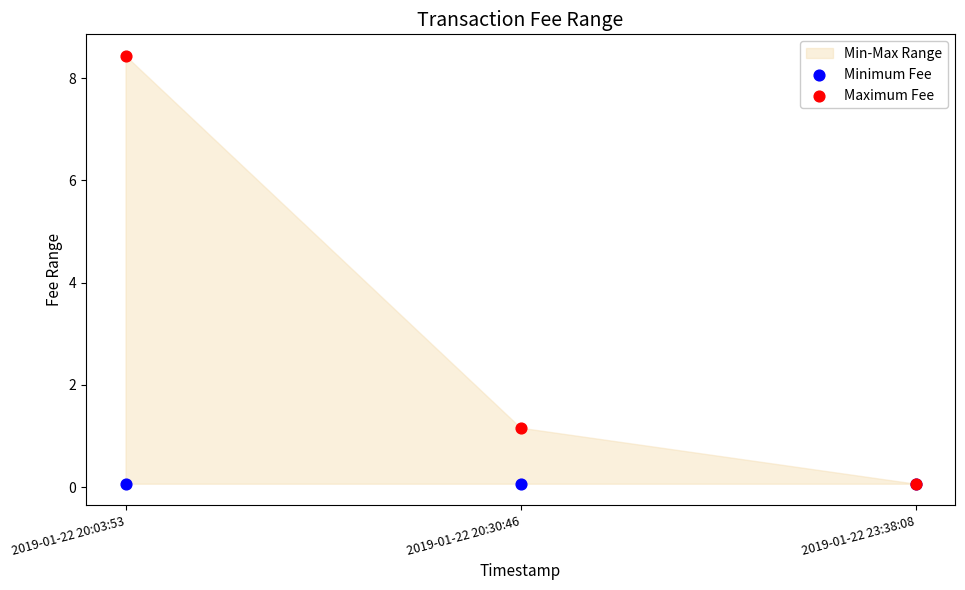

Across all series, what Y value is closest to 4?

1.2